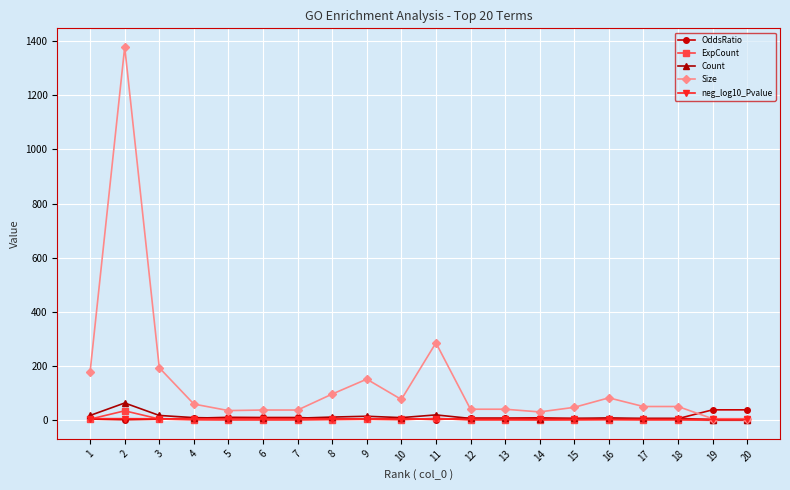

What is the value of the ExpCount point at the 4th from the left?

1.5